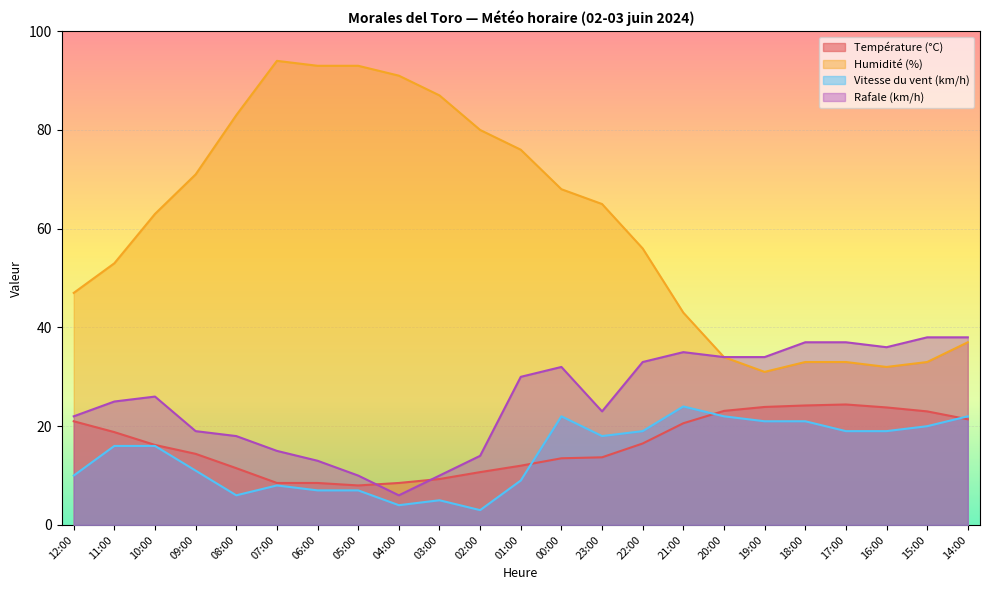

What is the difference between the highest and lowest values at 05:00?

86.0